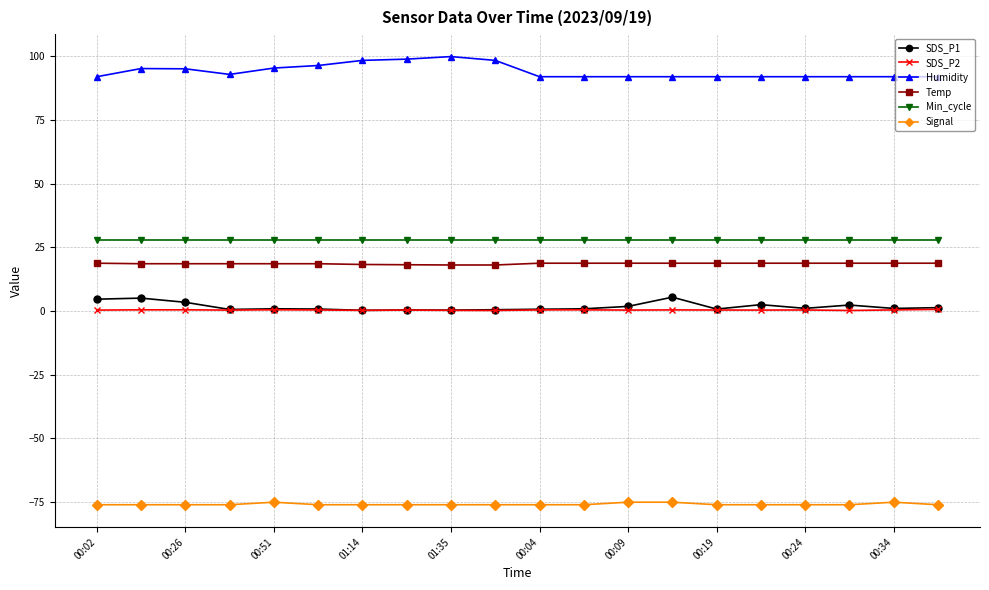

What is the lowest value of the Humidity series?

92.0